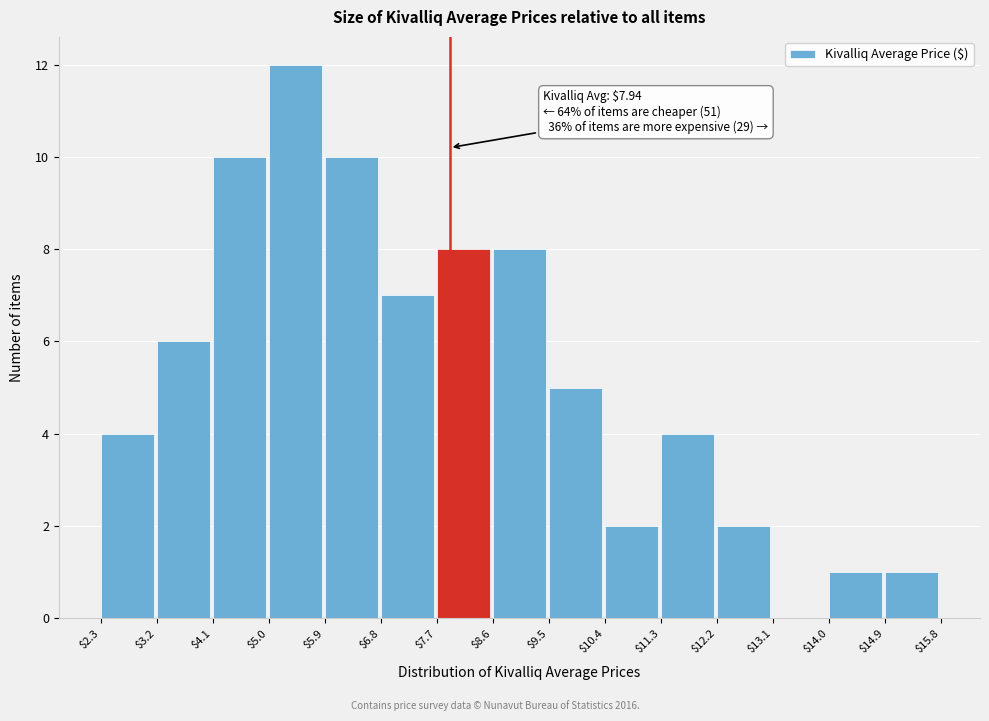

Which range on the x-axis has the tallest bar?

$5.0 to $5.9